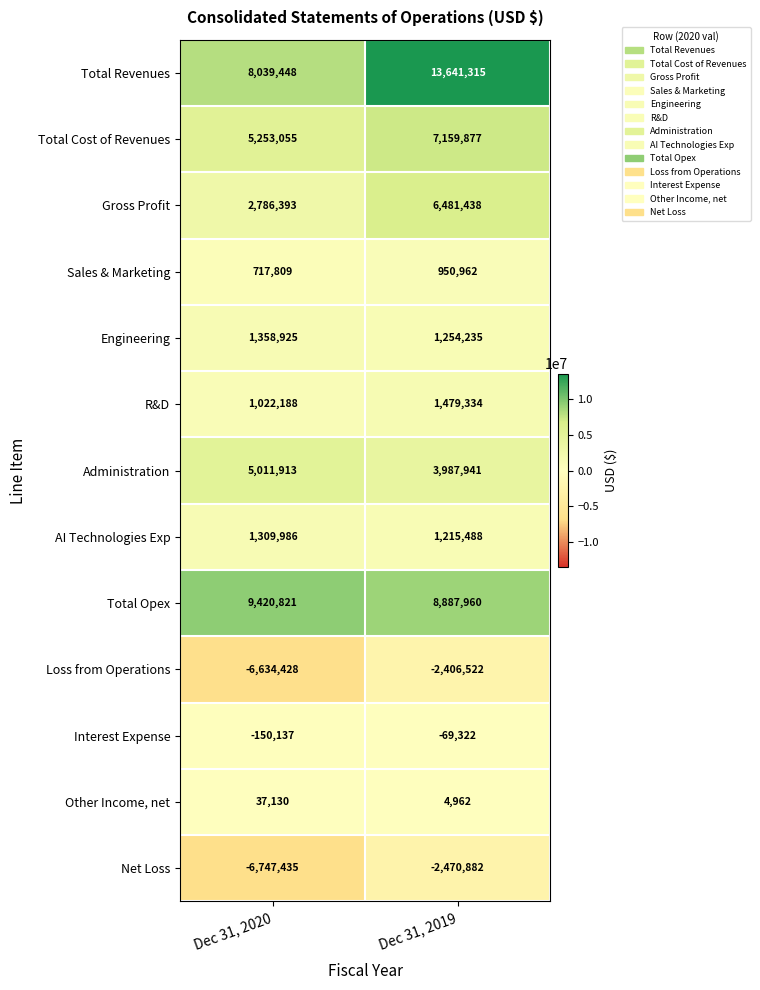

Which series has the largest range (max minus min)?

Total Revenues